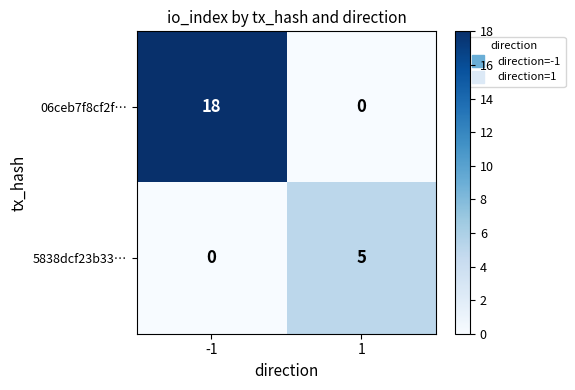

What is the difference between the highest and lowest values at 1?

5